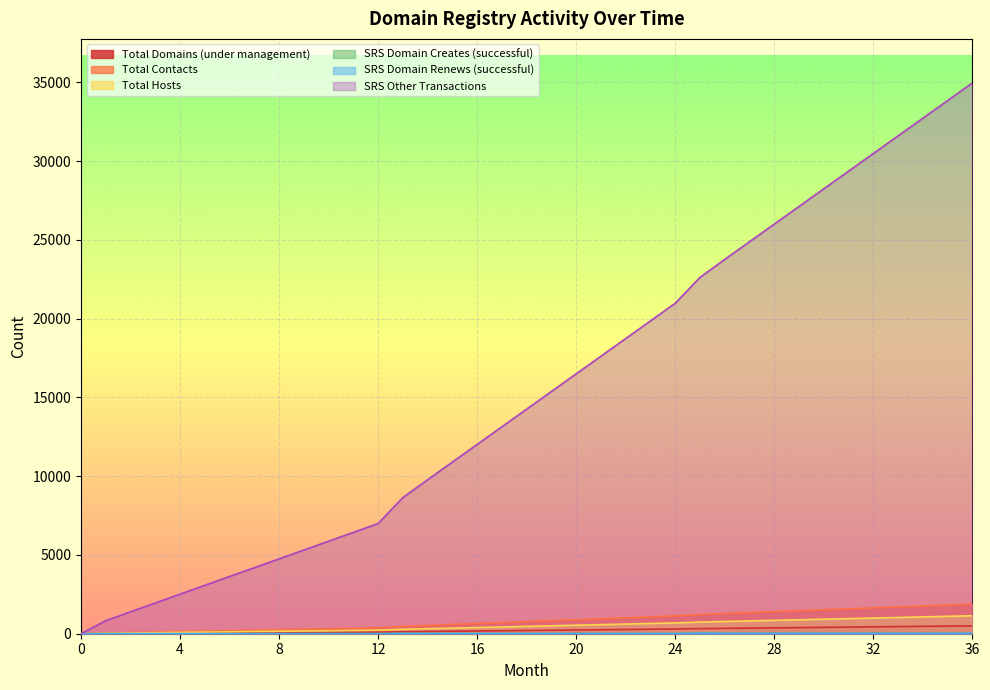

What is the highest value of the SRS Domain Creates (successful) series?

24